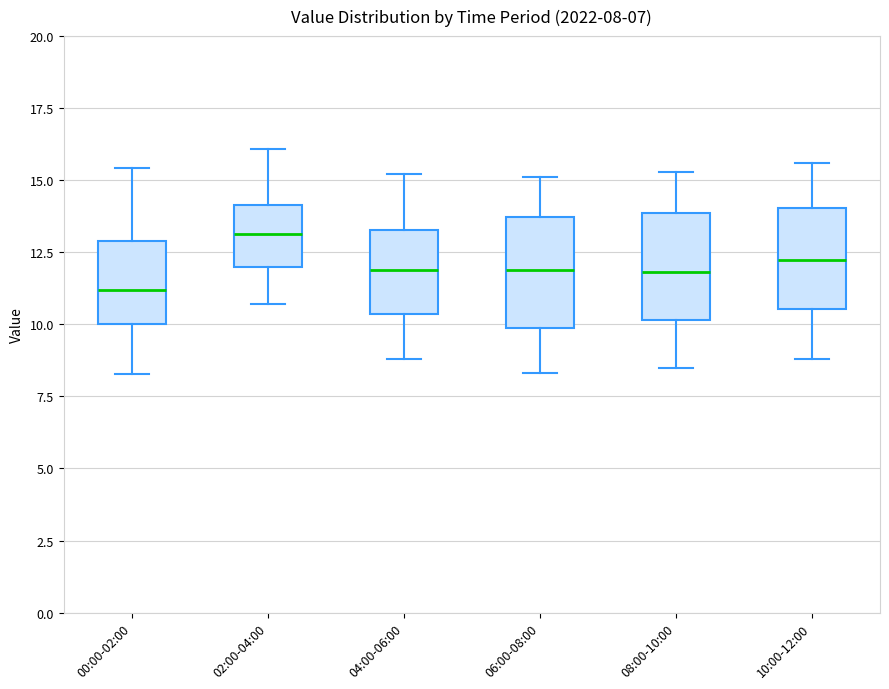

Which box's median line is the highest?

02:00-04:00